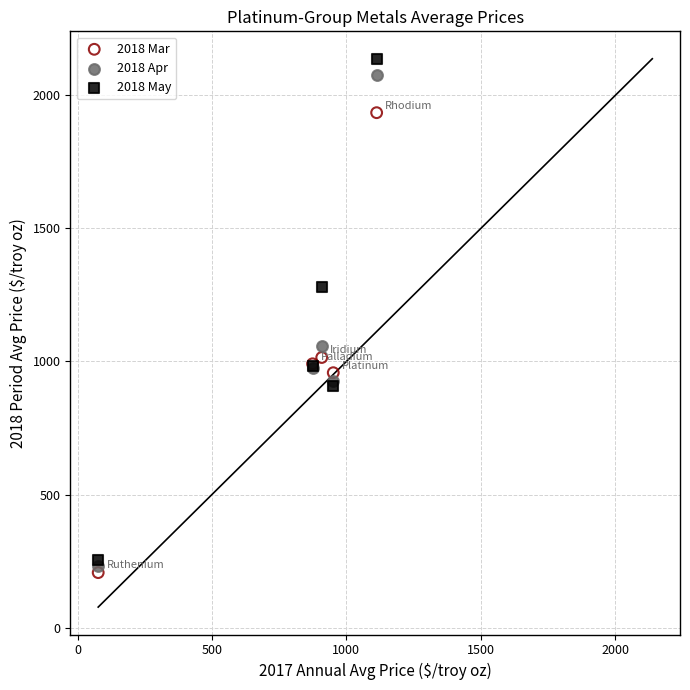

What are all the series names shown in the legend?

2018 Mar, 2018 Apr, 2018 May